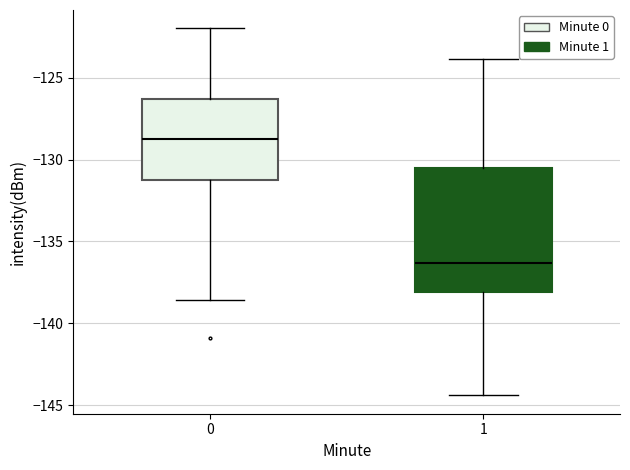

Where does the upper whisker of the box at x = 1 end on the y-axis? The values are not printed on the chart, so give them approximately, as read against the axis.

-124.0